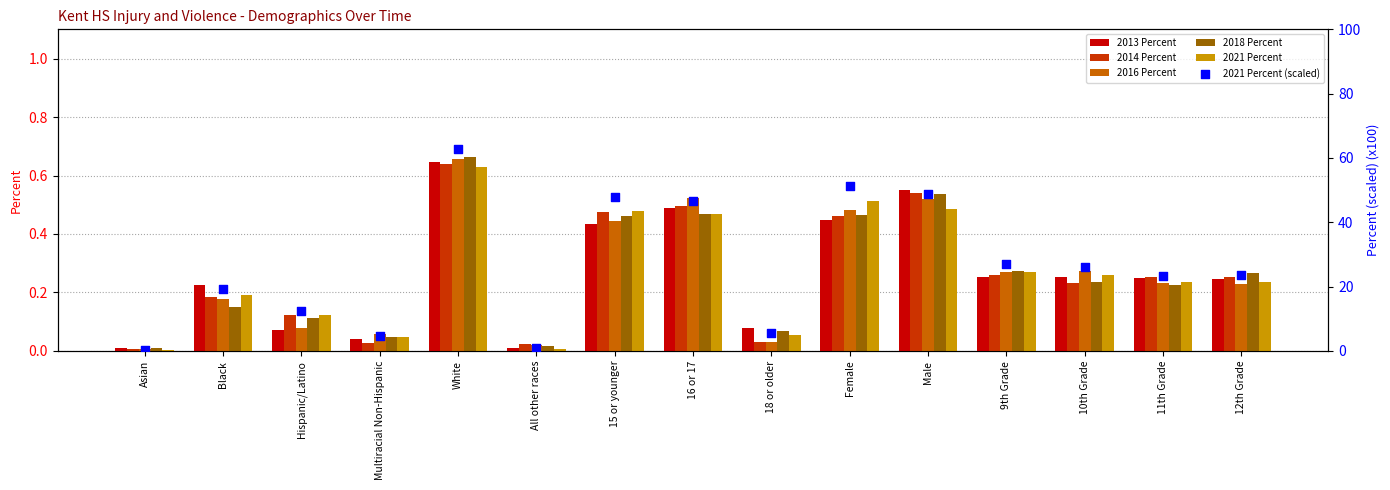

What are all the series names shown in the legend?

2013 Percent, 2014 Percent, 2016 Percent, 2018 Percent, 2021 Percent, 2021 Percent (scaled)